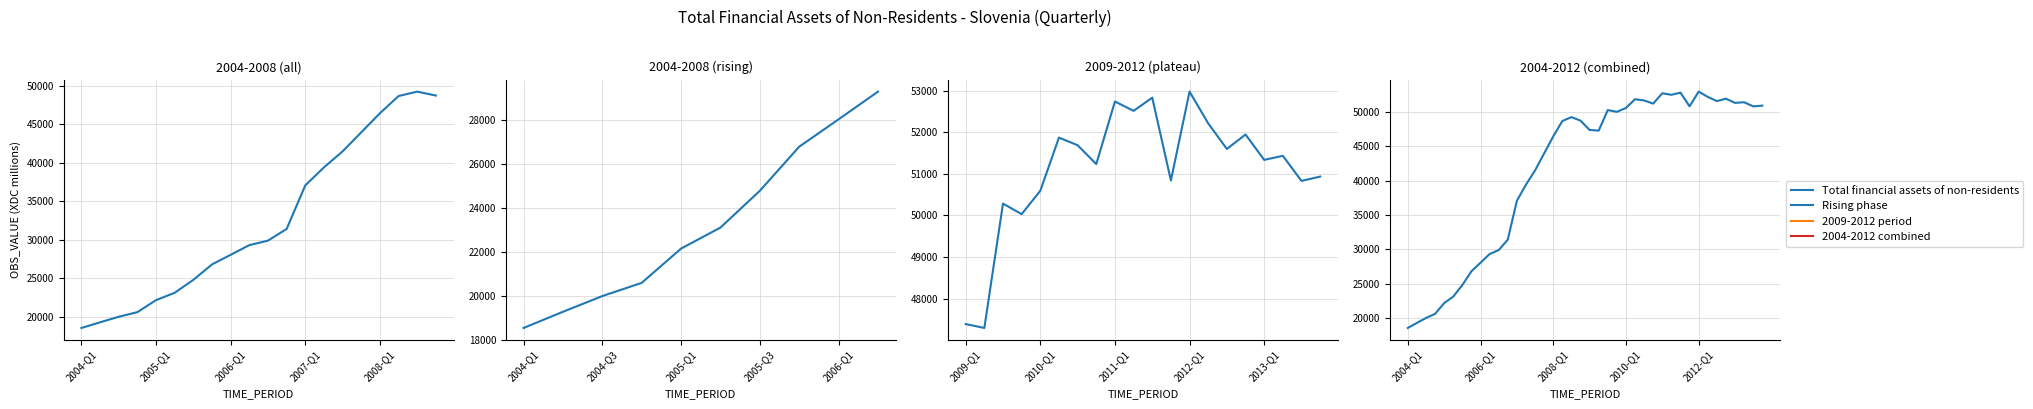

What is the sum of all 2009-2012 period values?

1022525.8